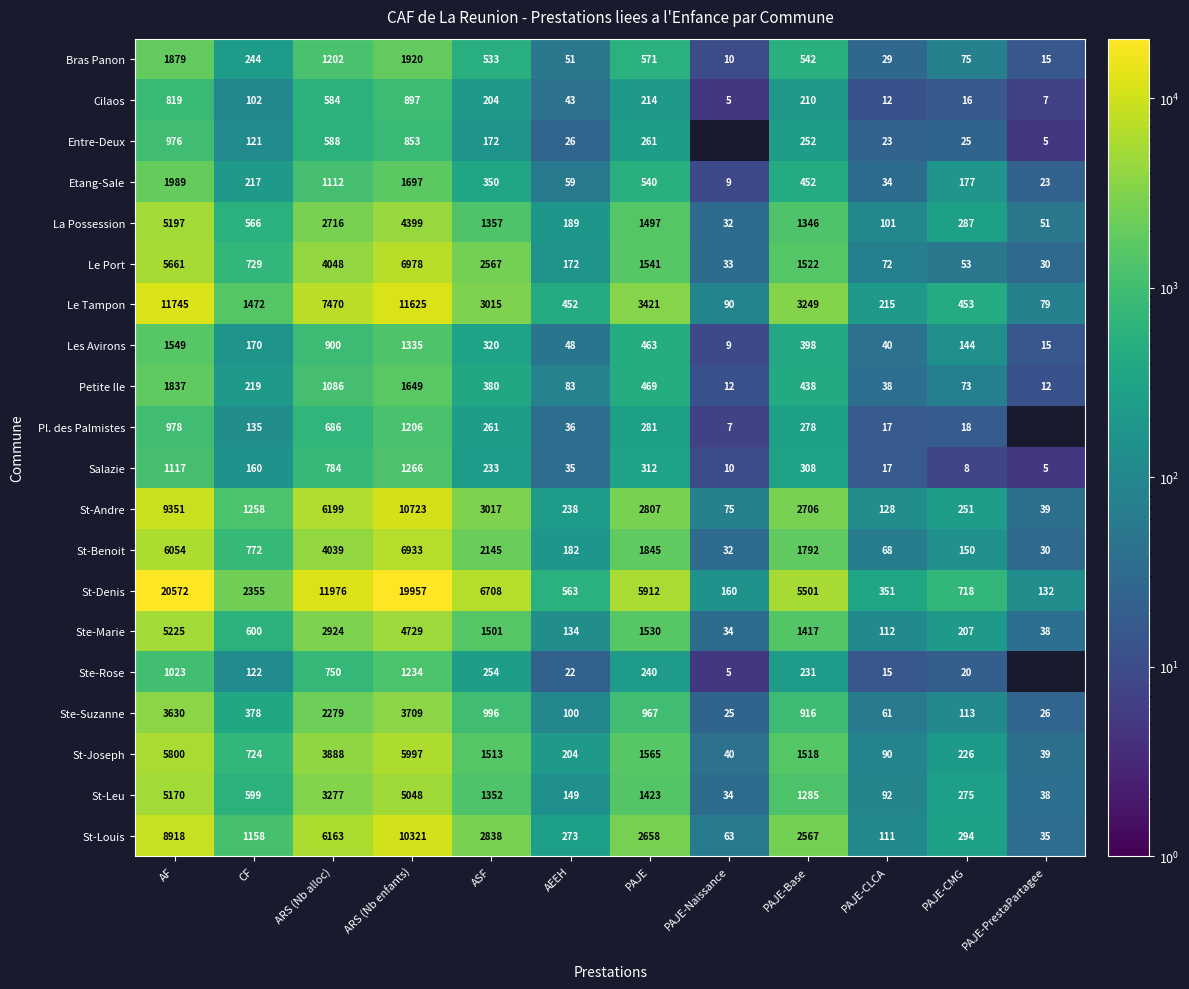

Rank the series at AEEH from lowest to highest value.

Ste-Rose, Entre-Deux, Salazie, Pl. des Palmistes, Cilaos, Les Avirons, Bras Panon, Etang-Sale, Petite Ile, Ste-Suzanne, Ste-Marie, St-Leu, Le Port, St-Benoit, La Possession, St-Joseph, St-Andre, St-Louis, Le Tampon, St-Denis